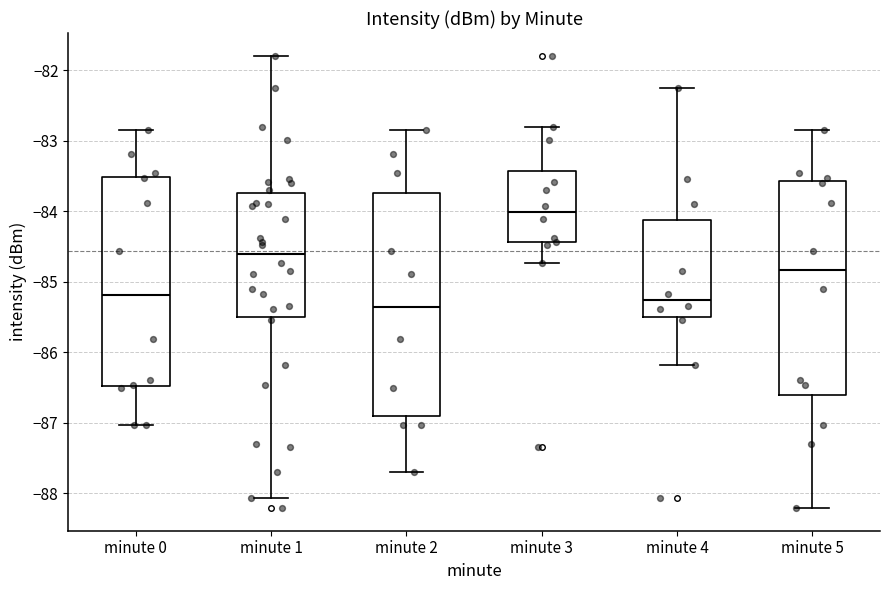

Where is the upper edge of the box for minute 5 on the y-axis? The values are not printed on the chart, so give them approximately, as read against the axis.

-83.6